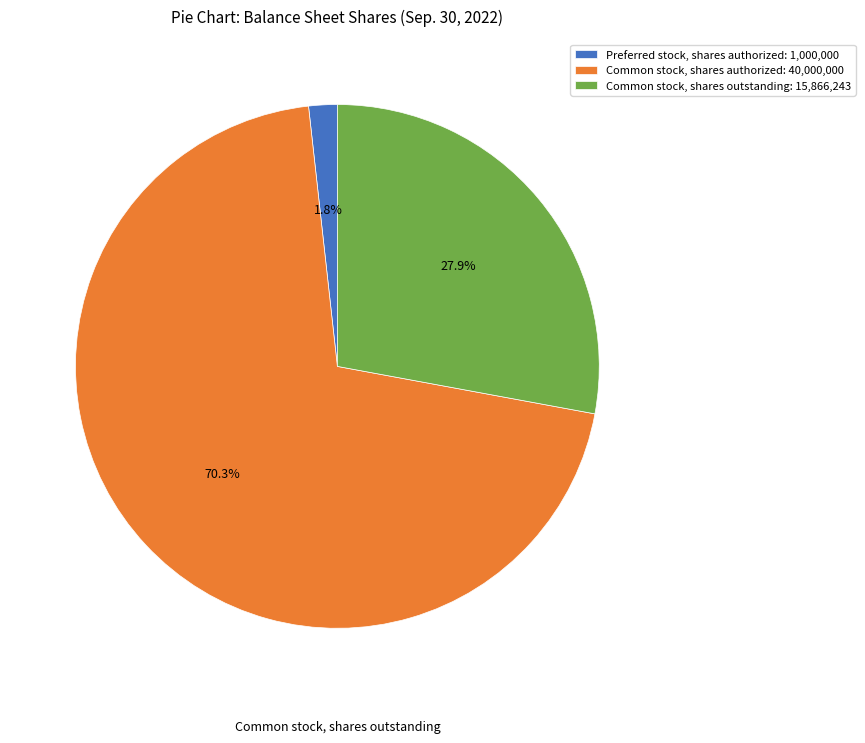

Between Common stock, shares outstanding and Common stock, shares authorized, which is larger?

Common stock, shares authorized